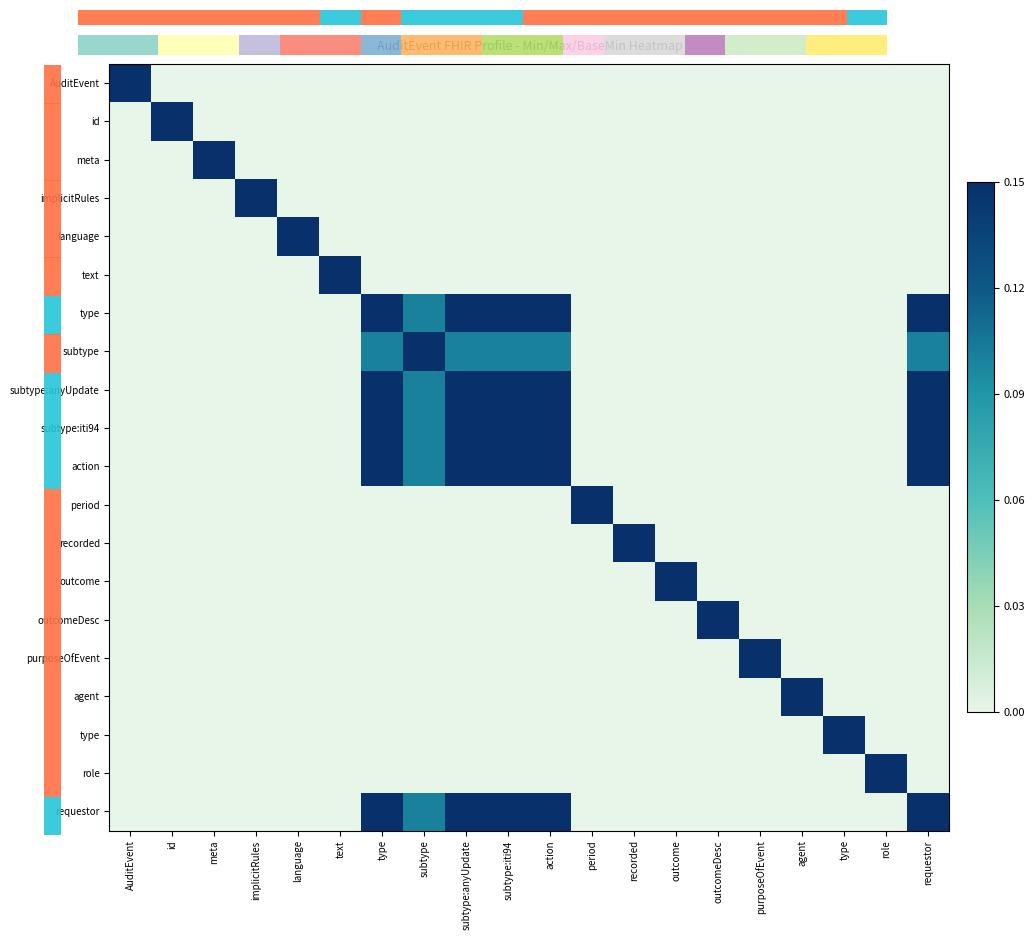

What is the greatest value displayed?

0.1